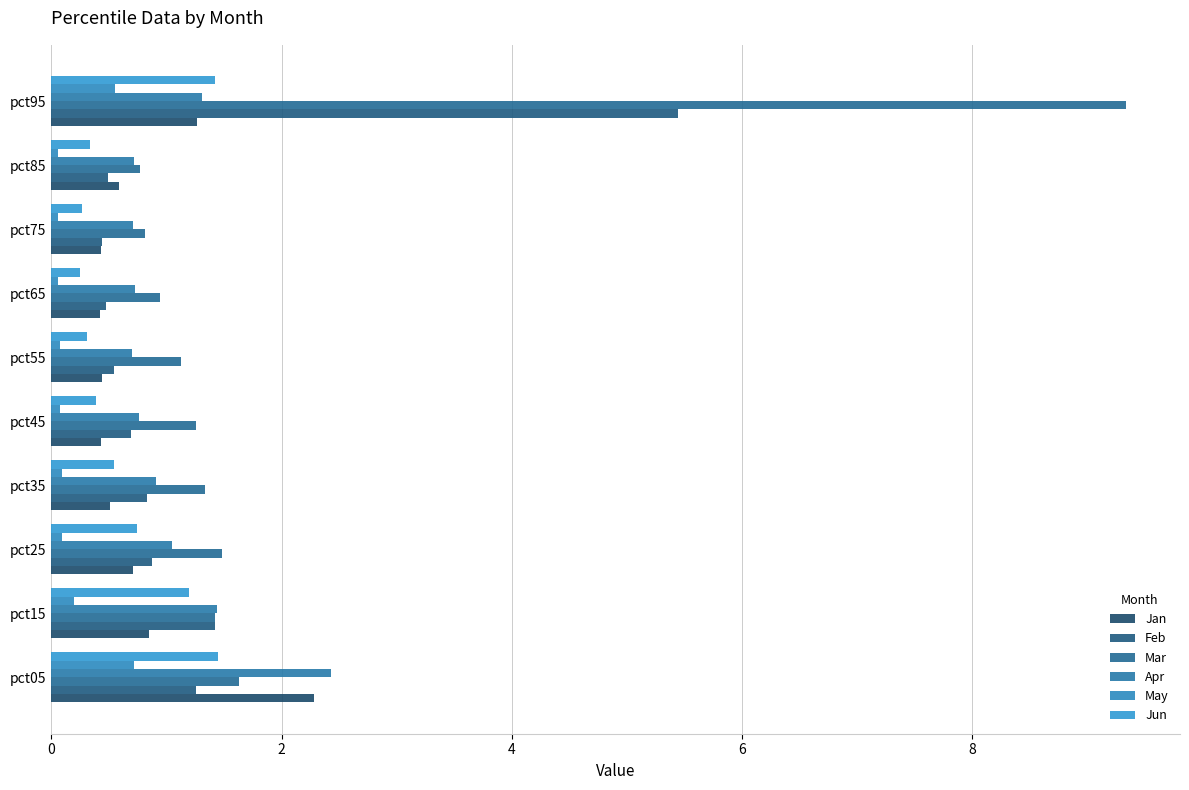

What is the difference between the second highest and minimum values in the Apr series?

0.7